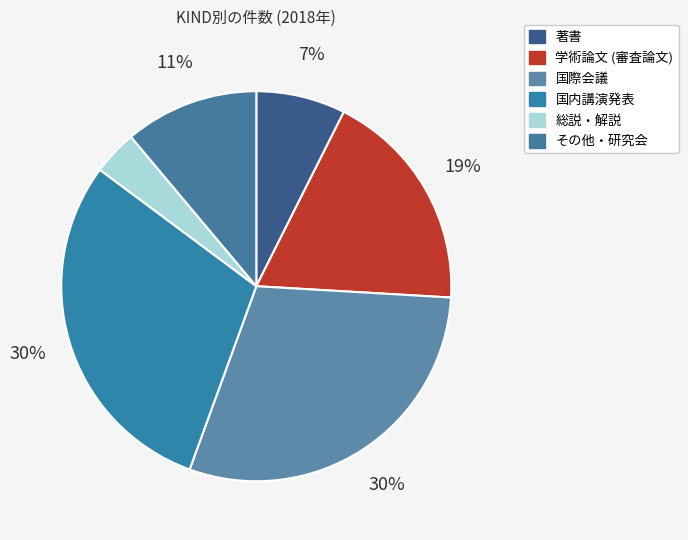

The 著書 slice represents 14% of the pie. True or false?

False